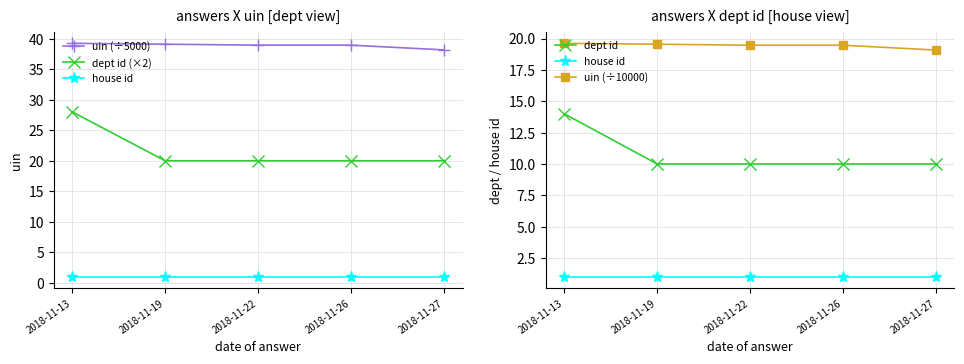

At which label does dept id (×2) reach its peak?

2018-11-13